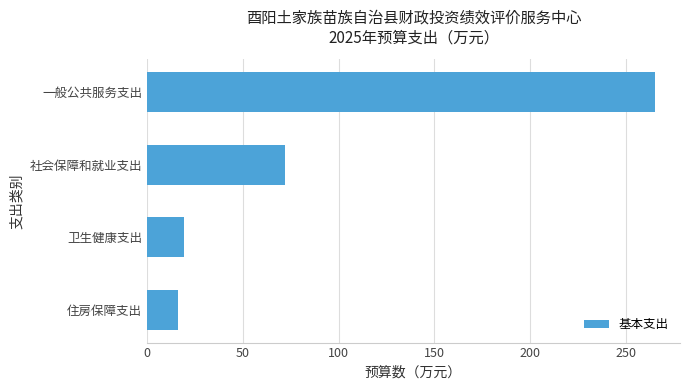

What is the maximum value shown in the chart?

264.8